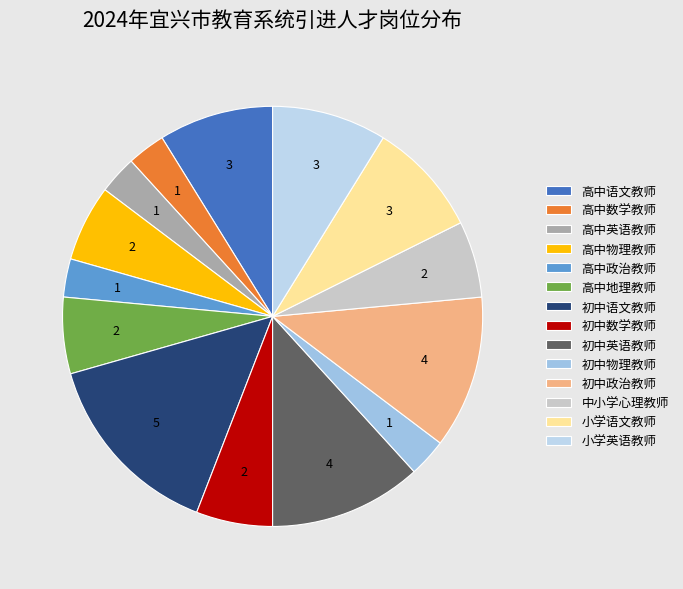

Which has a higher value, 高中地理教师 or 小学语文教师?

小学语文教师